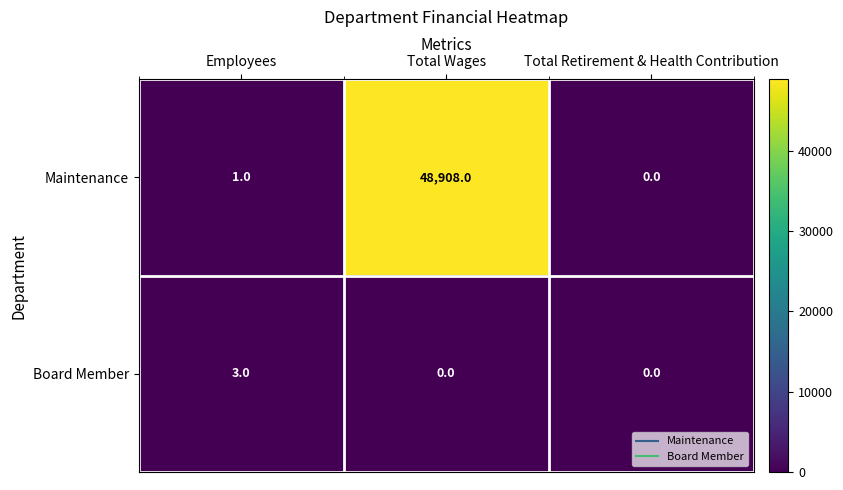

Reading left to right, transcribe all the data shown in this chart.

Maintenance: 1	48908	0
Board Member: 3	0	0